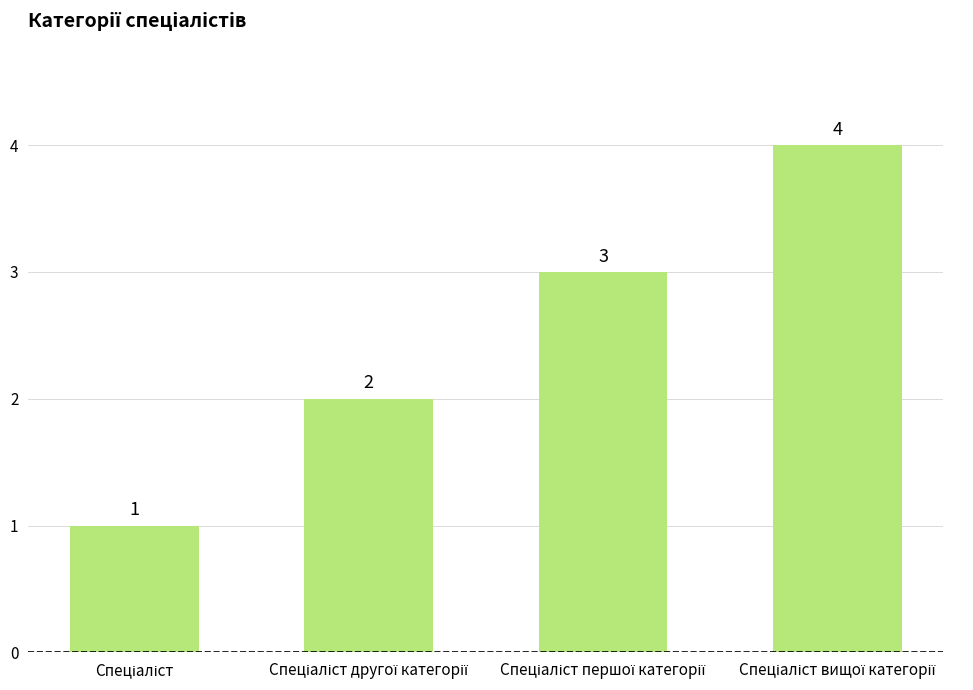

What is the value of the 3rd bar from the left?

3